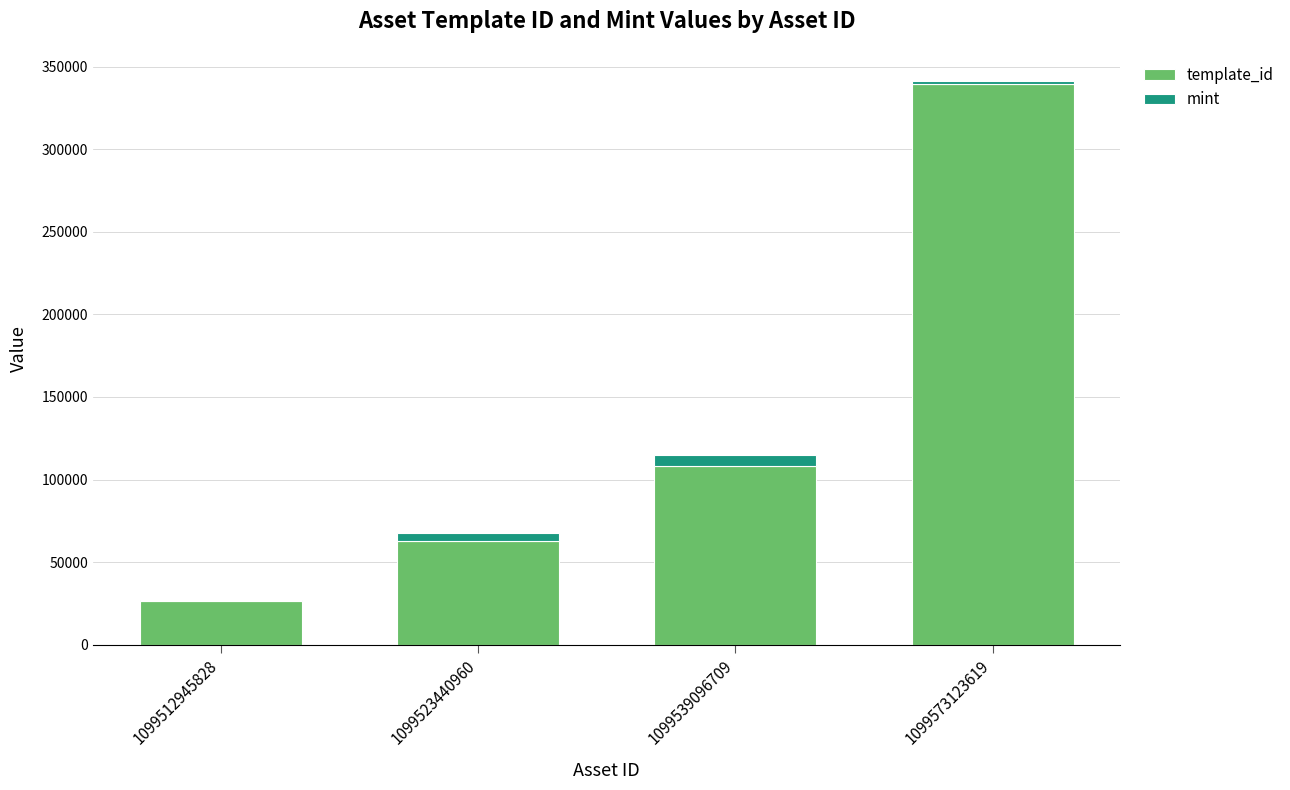

What is the sum of all template_id values?

537088